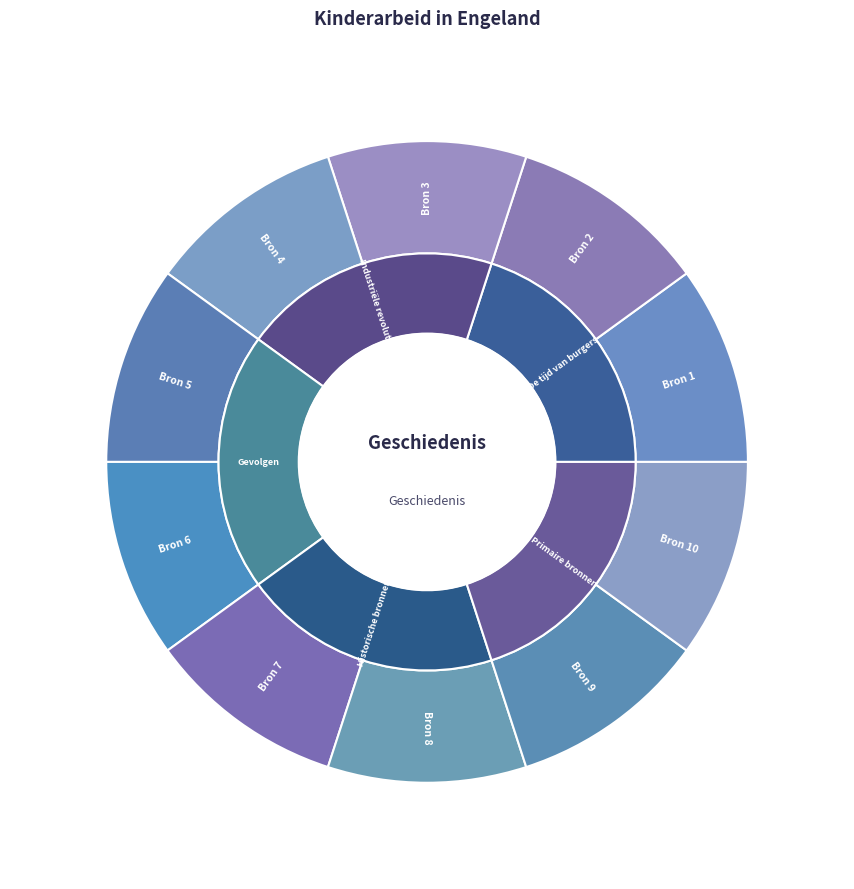

To the nearest percent, what is the average slice percentage?

10%